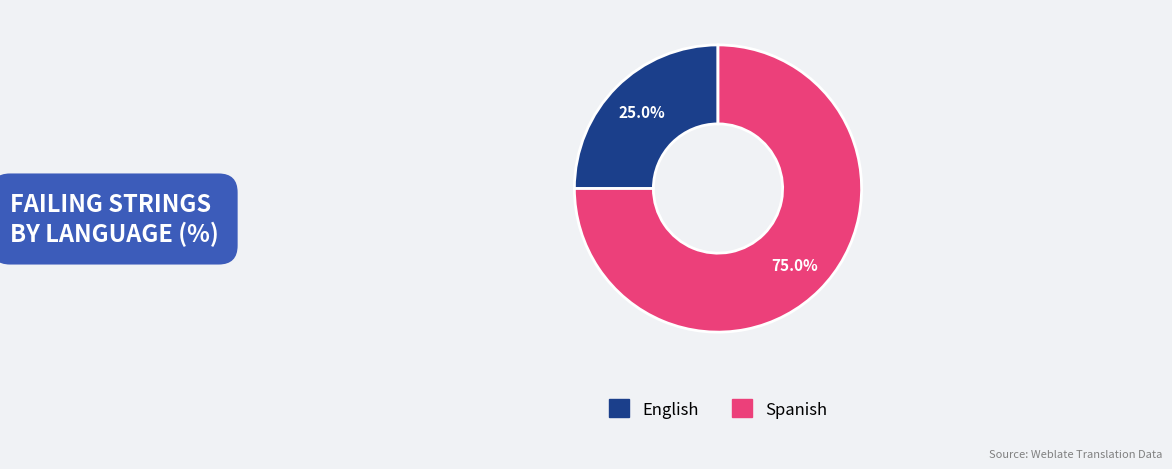

To the nearest percent, what percentage of the pie is Spanish?

75%